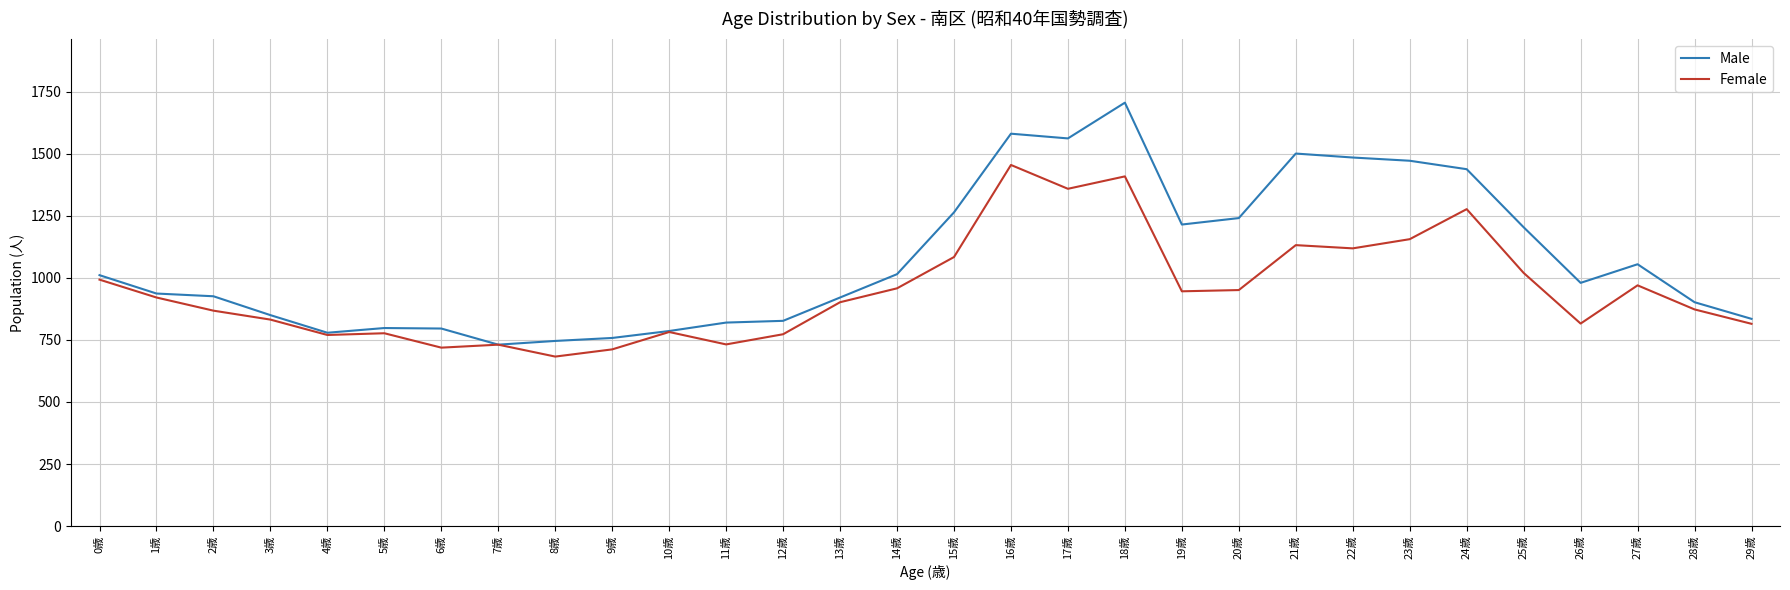

List the series in order of their overall mean, lowest first.

Female, Male